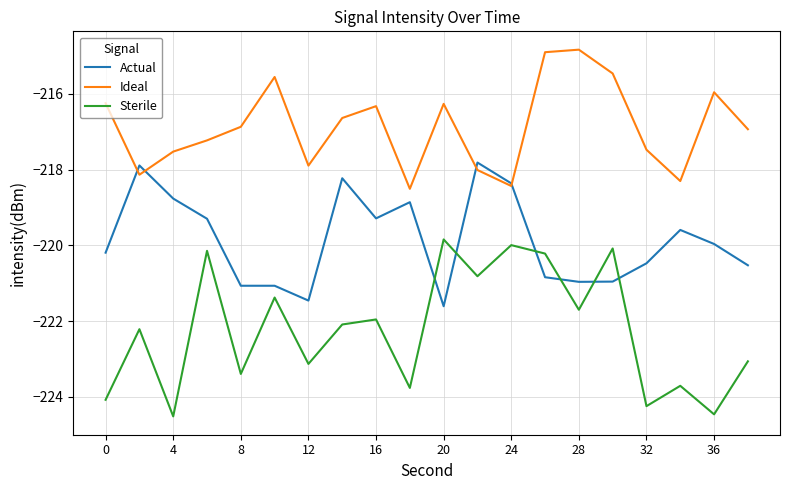

What is the maximum value for Sterile?

-219.8